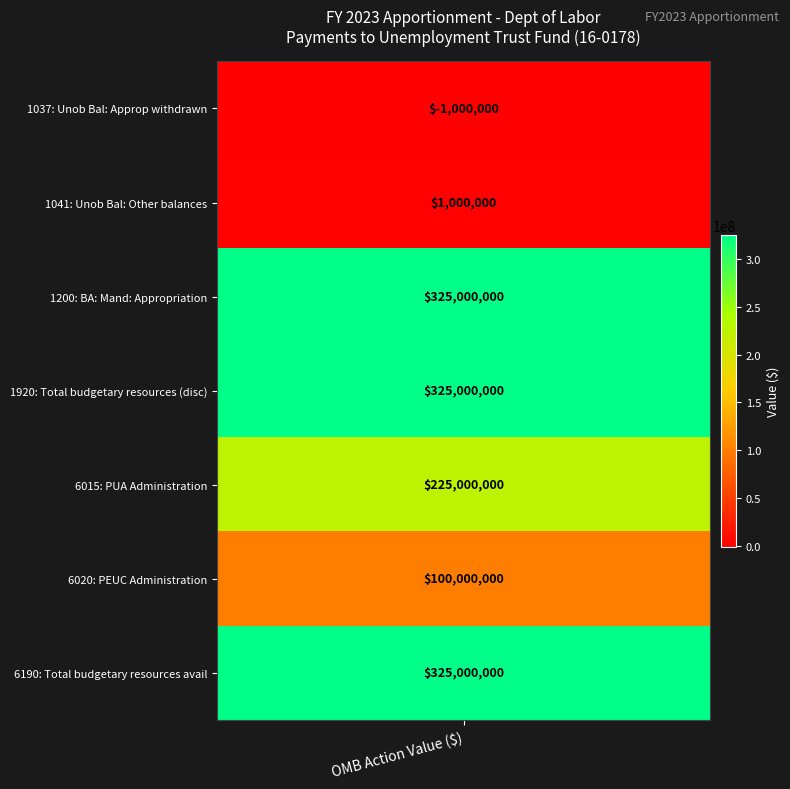

Where does the data first go above 225000000?

1200